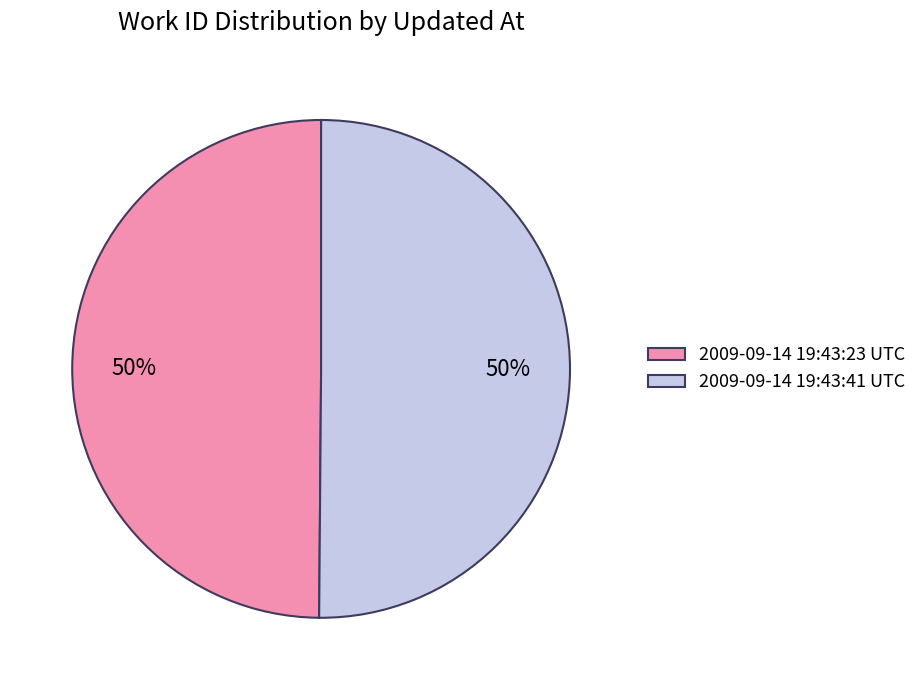

Is the sum of 2009-09-14 19:43:41 UTC and 2009-09-14 19:43:23 UTC greater than half?

Yes